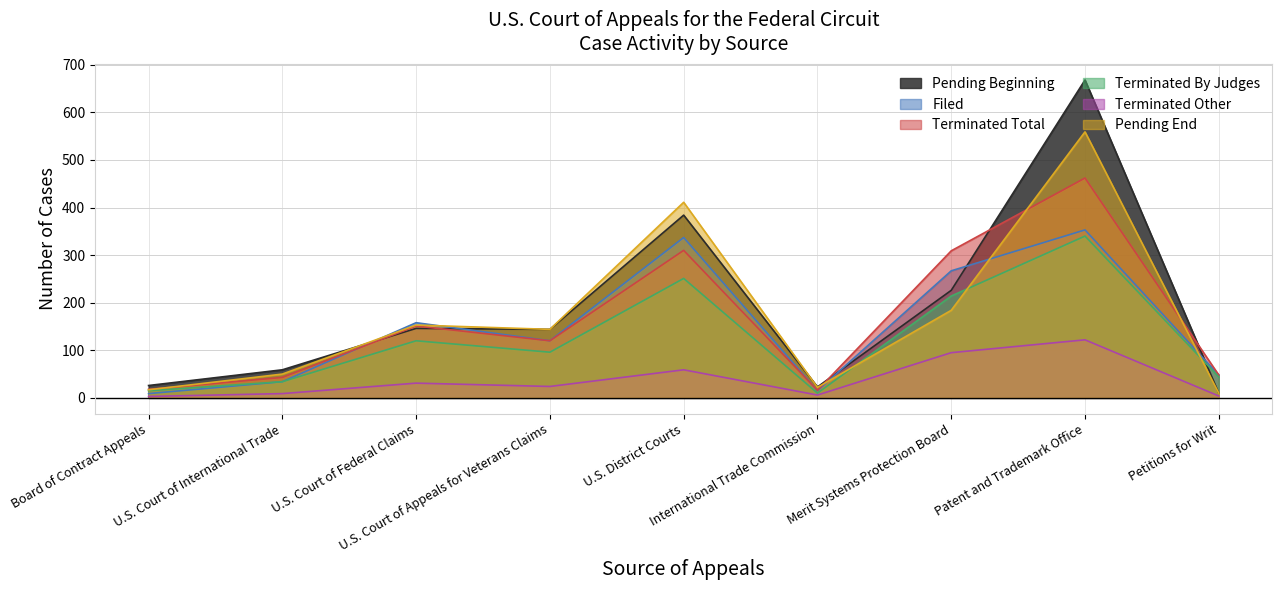

At how many categories does at least one series exceed 606?

1